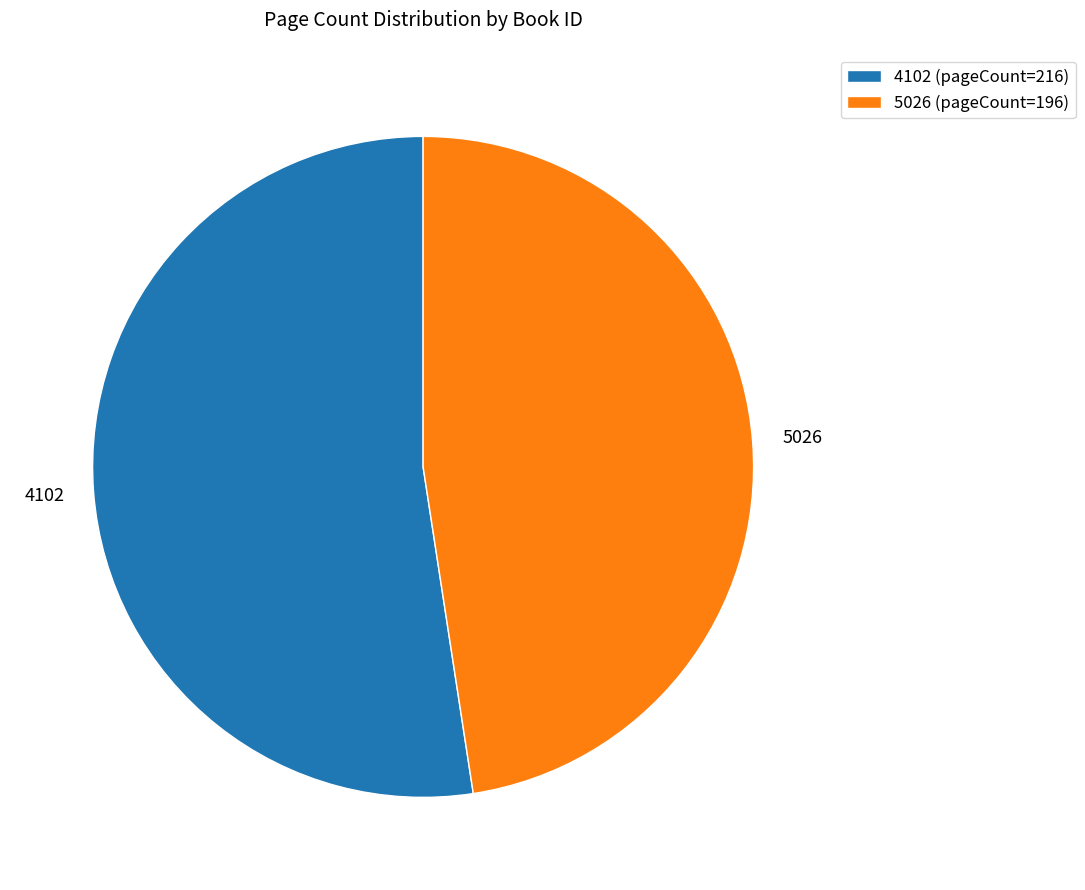

Count the number of slices in the pie.

2